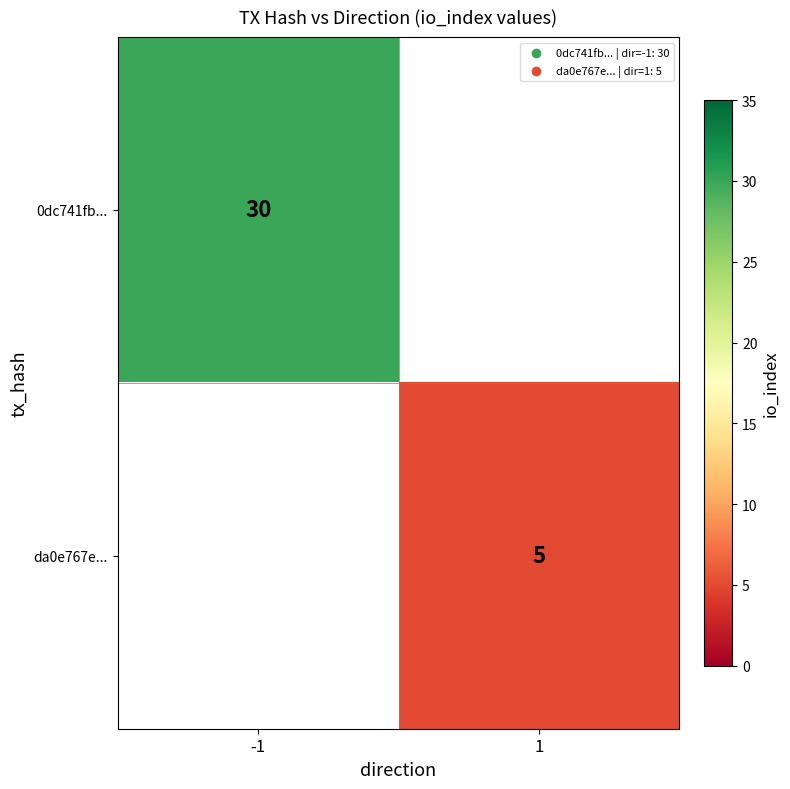

The value of da0e767e... at 1 is 8. True or false?

False